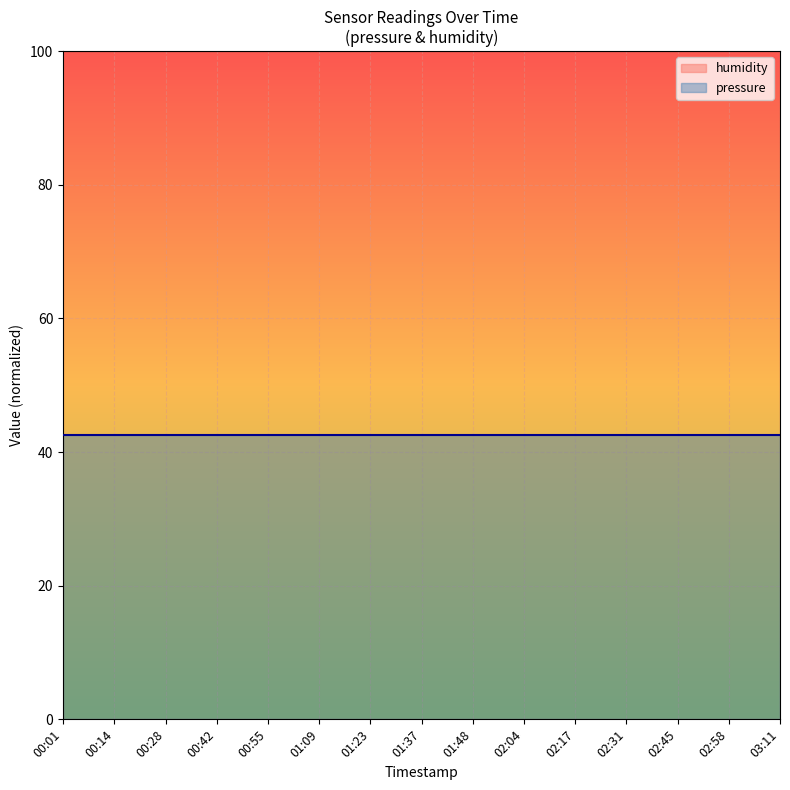

Reading left to right, what are all the values shown in this chart?

humidity: 100.0	100.0	100.0	100.0	100.0	100.0	100.0	100.0	100.0	100.0	100.0	100.0	100.0	100.0	100.0
pressure: 42.6	42.6	42.6	42.6	42.6	42.6	42.6	42.6	42.6	42.6	42.6	42.6	42.6	42.6	42.6